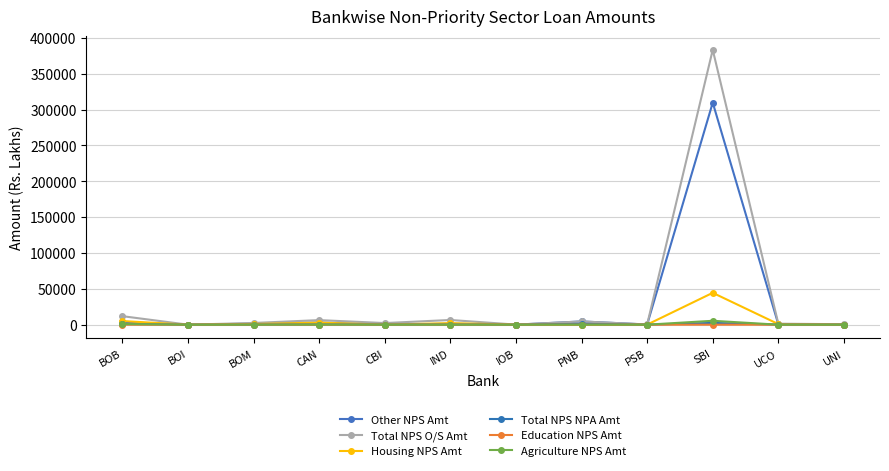

How many lines are shown in the chart?

6